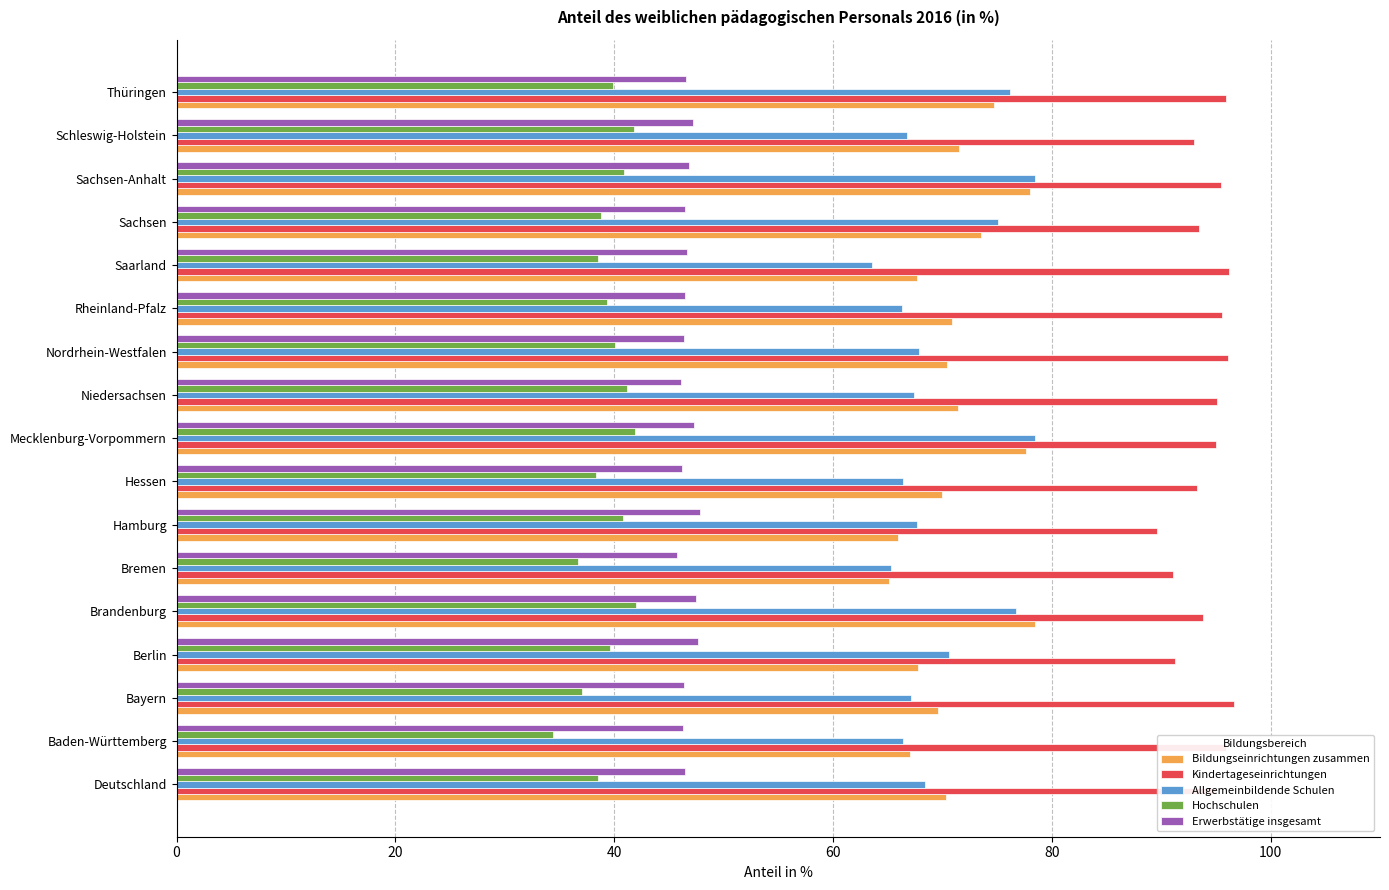

Which series has the largest total across all categories?

Kindertageseinrichtungen